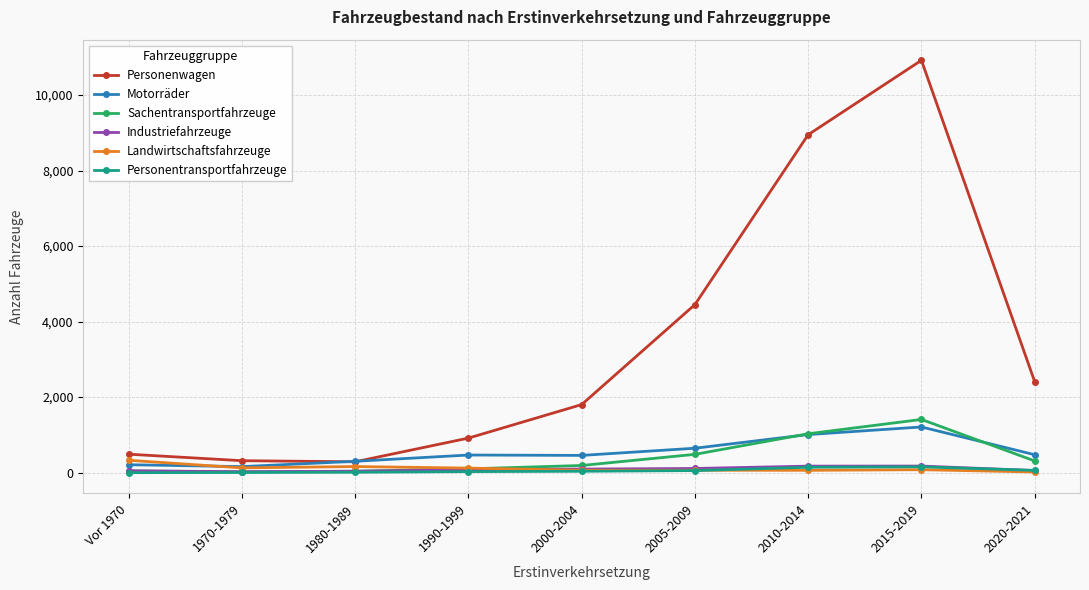

What is the spread (max minus min) of values at Vor 1970?

489